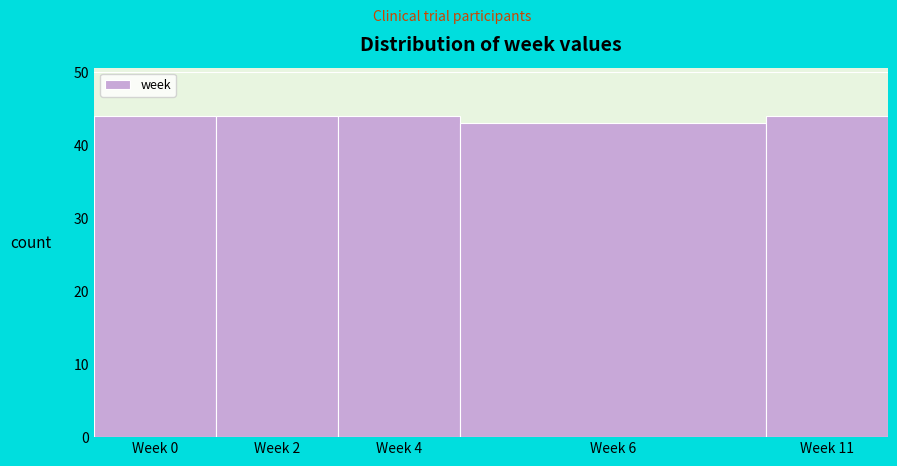

Reading left to right, what are all the values shown in this chart?

Week 0=44	Week 2=44	Week 4=44	Week 6=43	Week 11=44